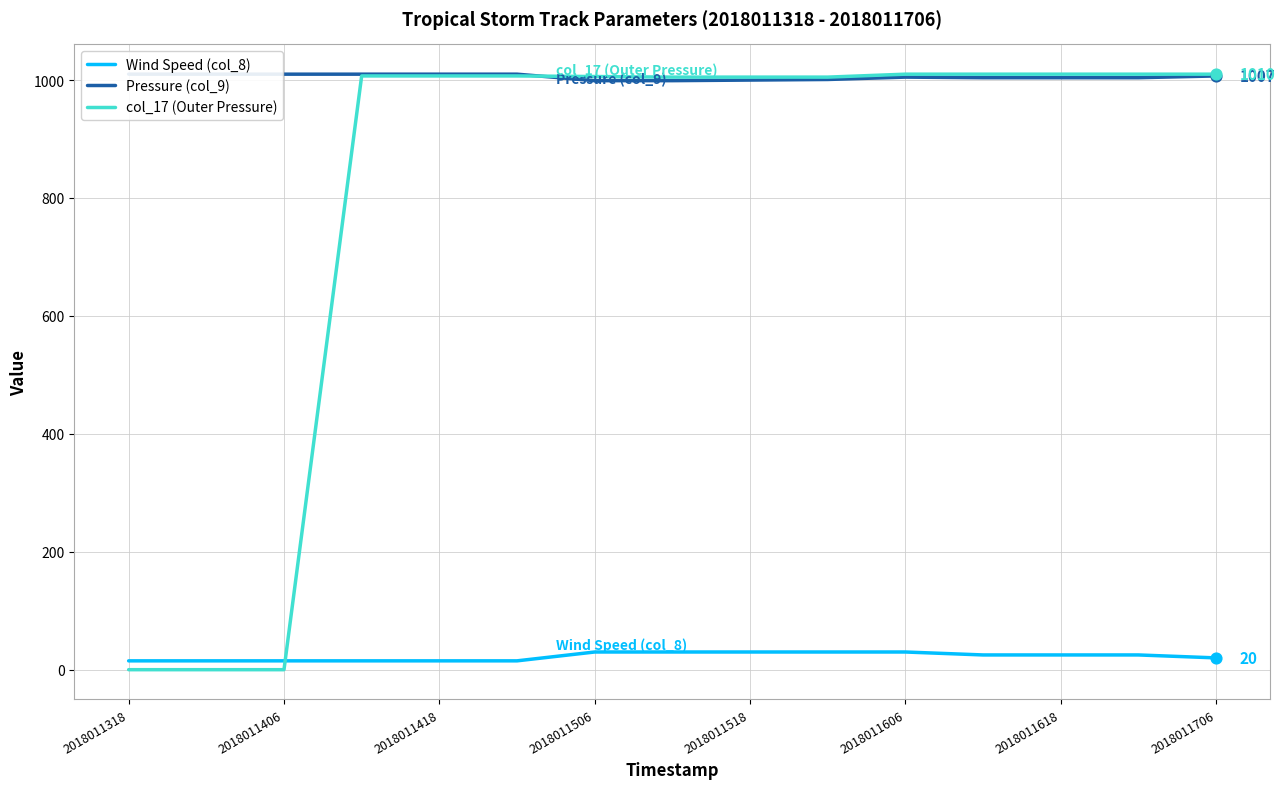

Which series has the largest total across all categories?

Pressure (col_9)